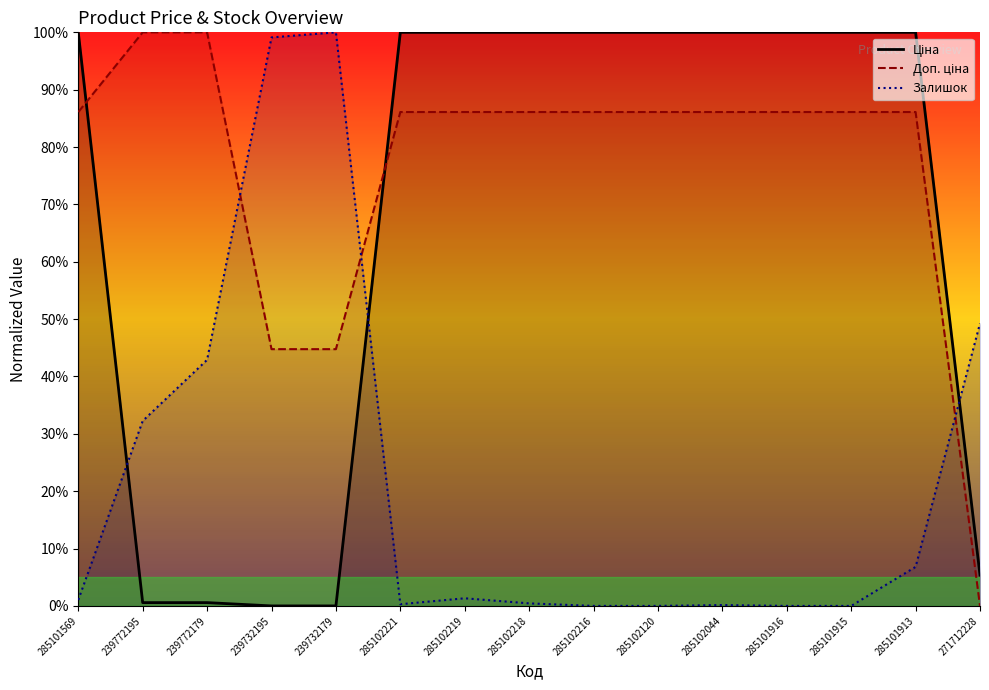

After their last crossing, which series has the higher values: Залишок or Ціна?

Залишок